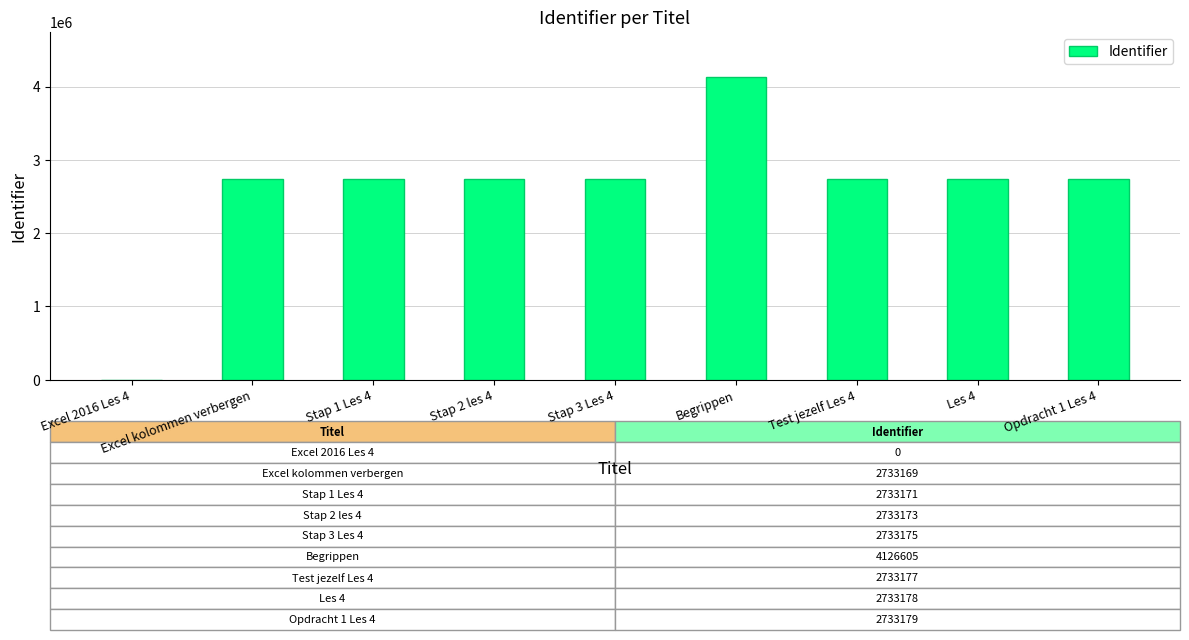

The chart shows a value of 6305433 at Begrippen. True or false?

False